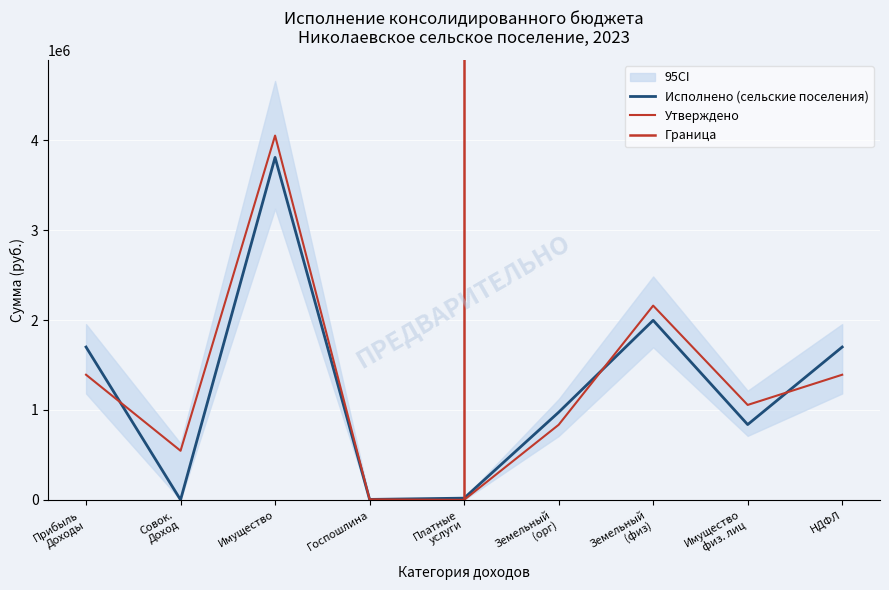

How many lines are shown in the chart?

2